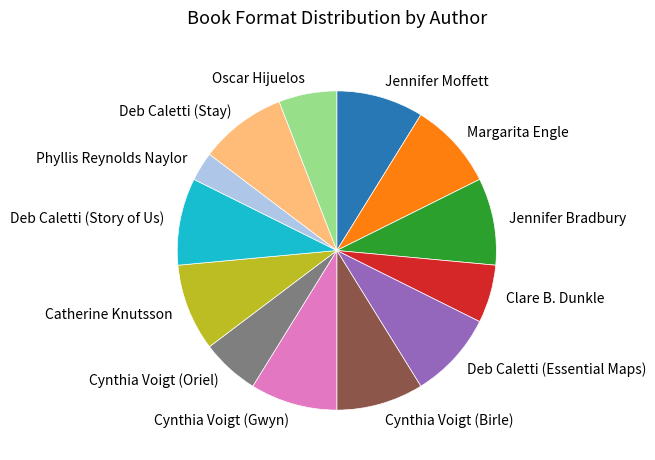

Is Deb Caletti (Stay) the majority of the pie?

No